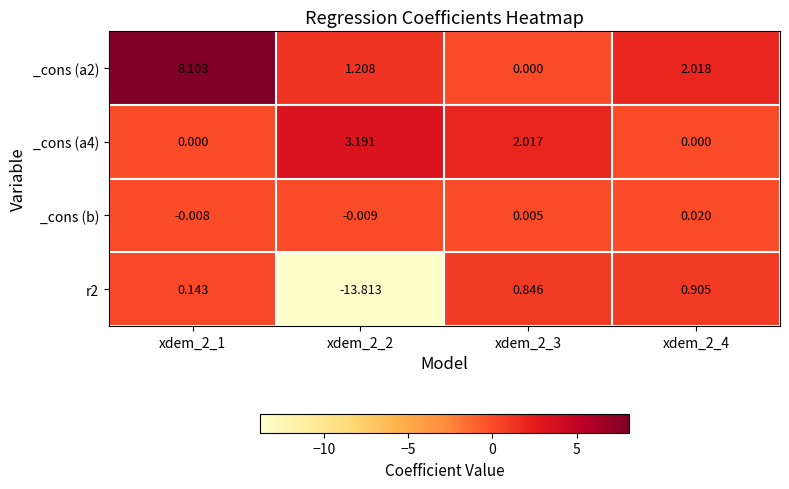

Is the value of _cons (a2) at xdem_2_2 greater than the value of r2 at xdem_2_4?

Yes